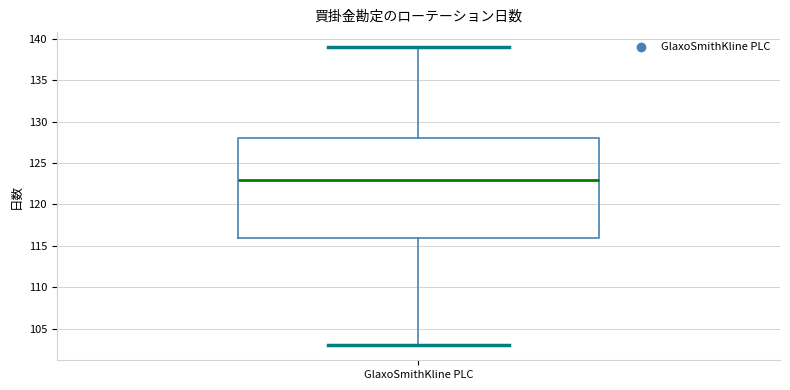

Read this box plot against the y-axis: the position of the median line, the range covered by the box, and the ends of both whiskers. The values are not printed on the chart, so give them approximately, as read against the axis.

median 123, box 116 to 128, whiskers 103 to 139